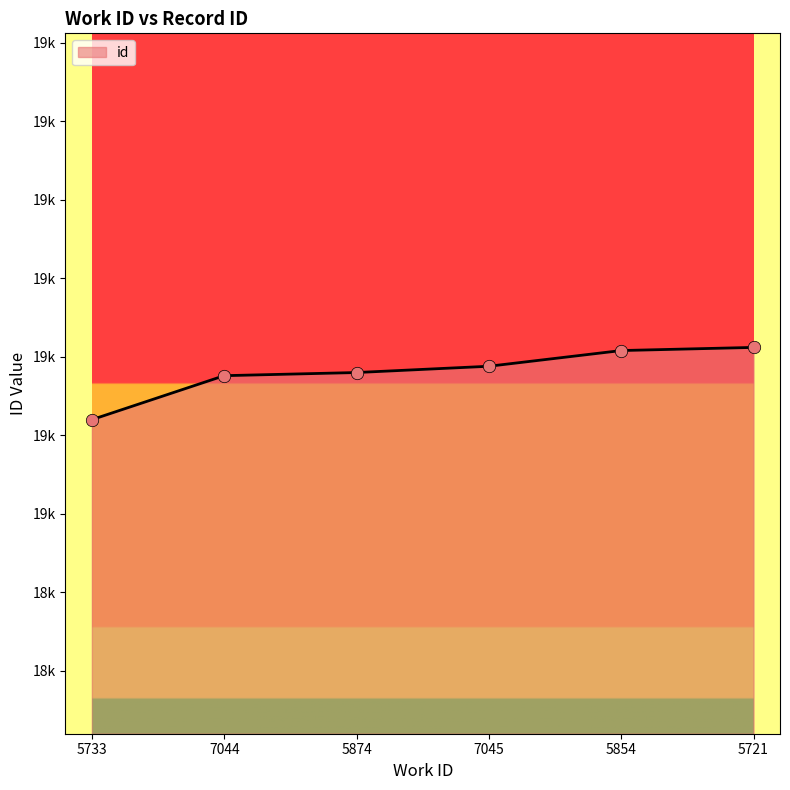

What is the ratio of the value at 7044 to the value at 5854?

1.0